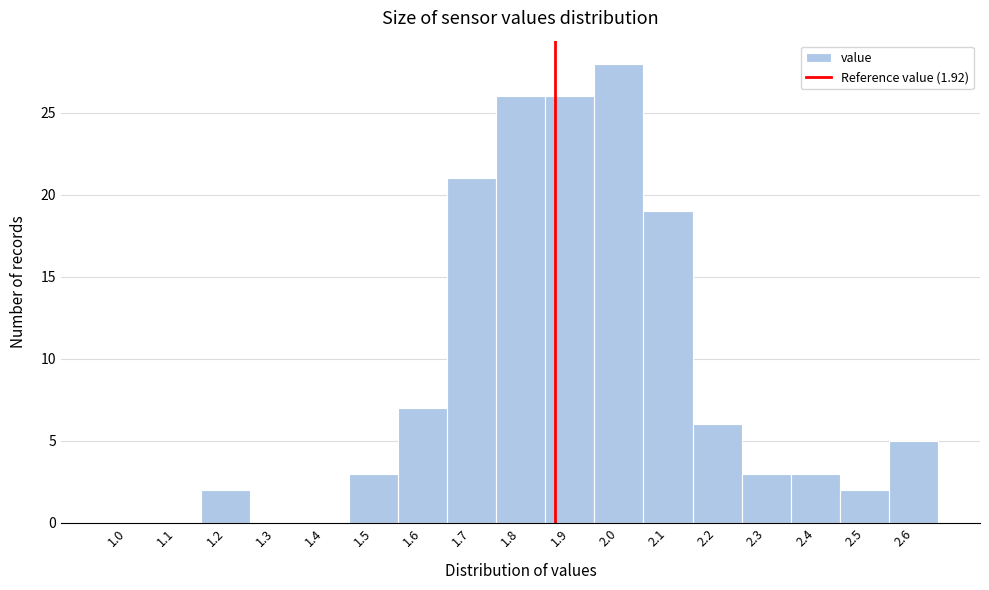

Reading left to right, list all the values displayed in this chart.

1.0=0	1.1=0	1.2=2	1.3=0	1.4=0	1.5=3	1.6=7	1.7=21	1.8=26	1.9=26	2.0=28	2.1=19	2.2=6	2.3=3	2.4=3	2.5=2	2.6=5